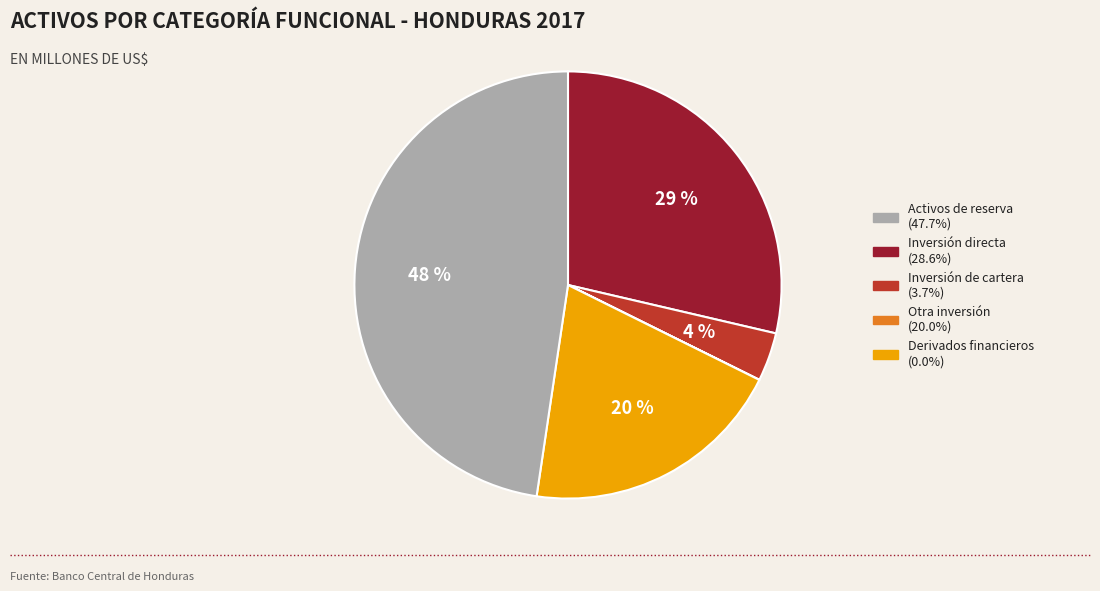

Is there any slice that represents more than half of the pie?

No